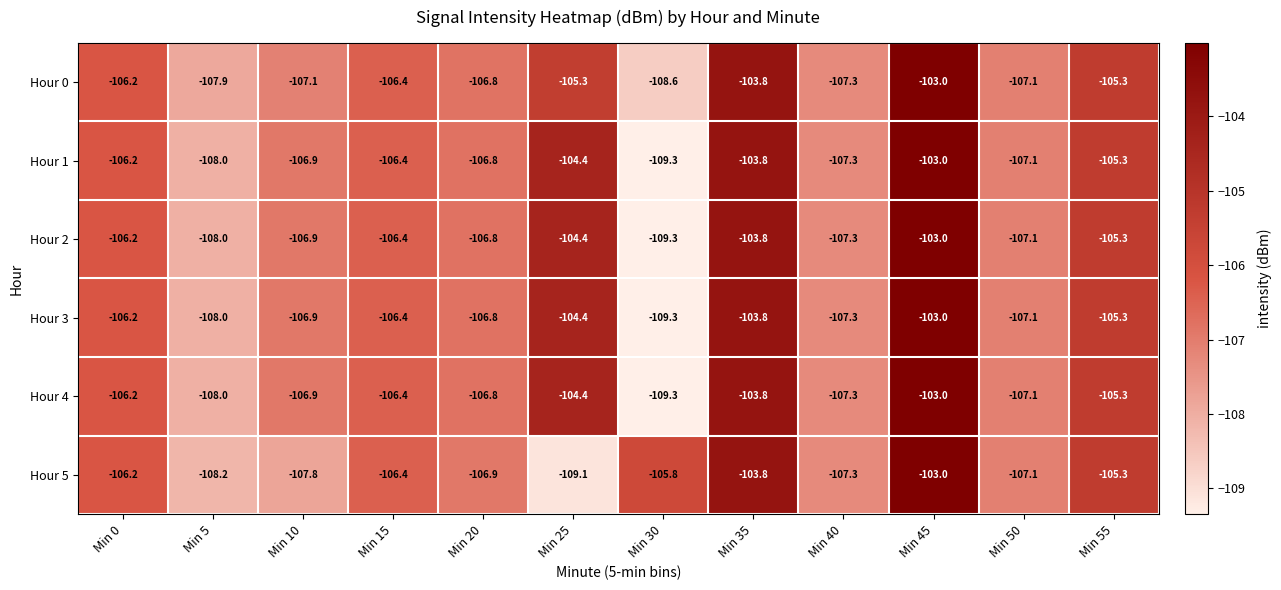

What is the sum of the Hour 1 values at Min 30 and Min 50?

-216.4